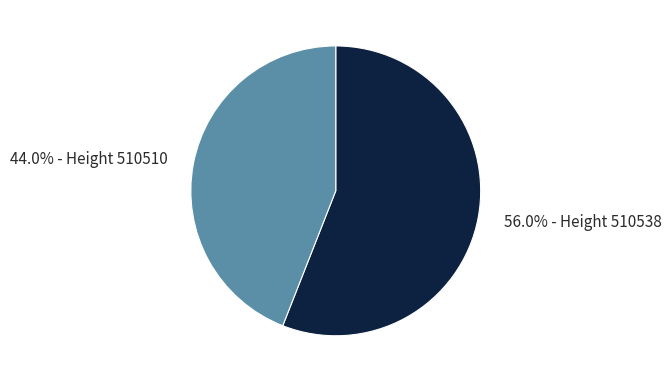

To the nearest percent, what is the difference between the largest and smallest slice percentages?

12%